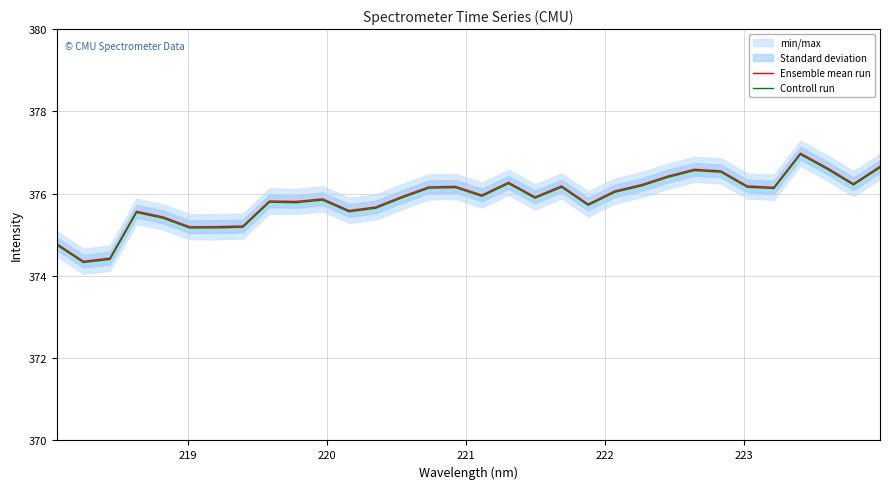

What is the highest value of the Controll run series?

377.0